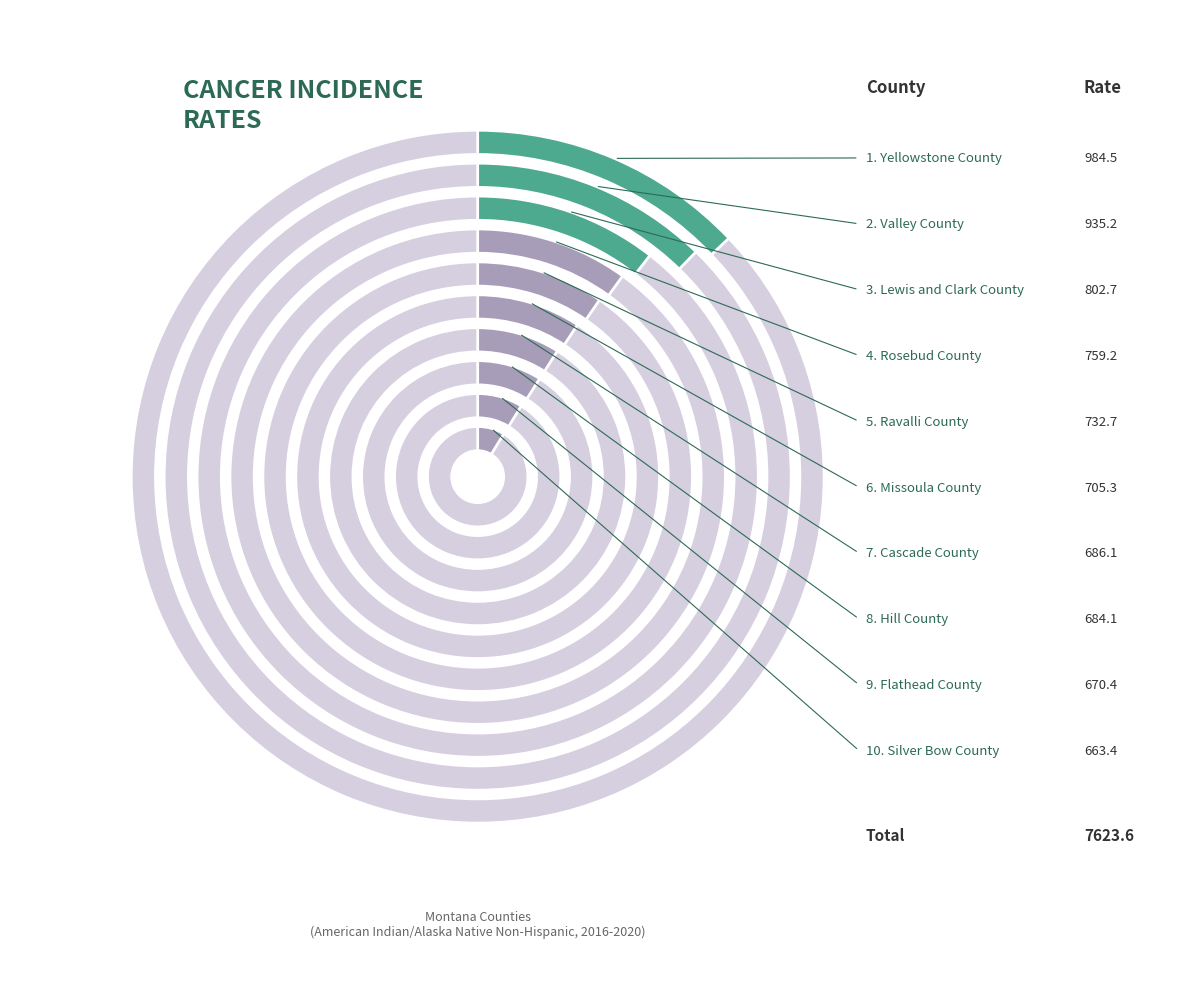

How many slices are in this pie chart?

10